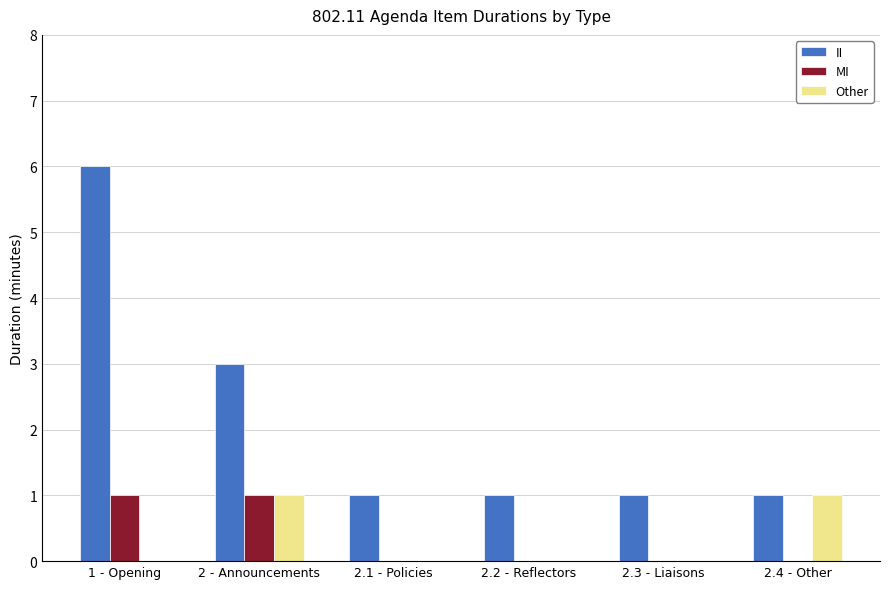

Is the value of II at 2.1 - Policies greater than the value of Other at 2.3 - Liaisons?

Yes